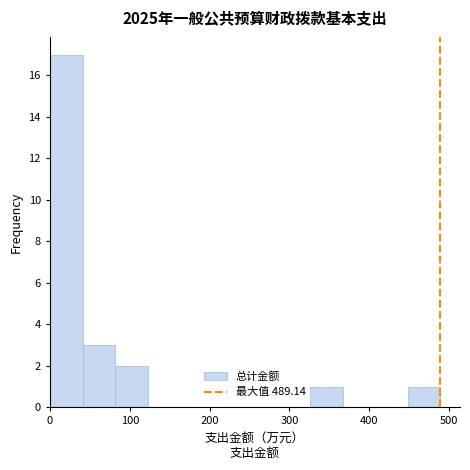

How tall is the bar that spans 450 to 490 on the x-axis? Neither the bar edges nor the heights are printed on the chart, so give them approximately, as read against the axes.

1